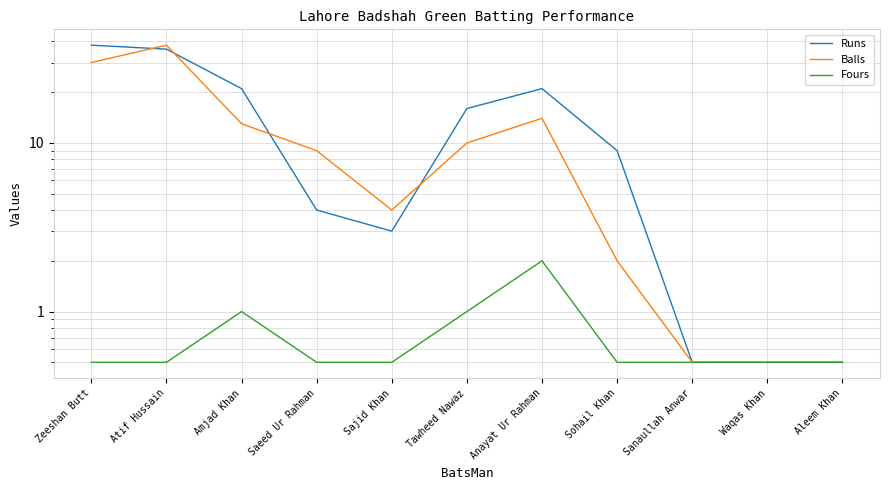

What is the label of the 4th point from the right?

Sohail Khan